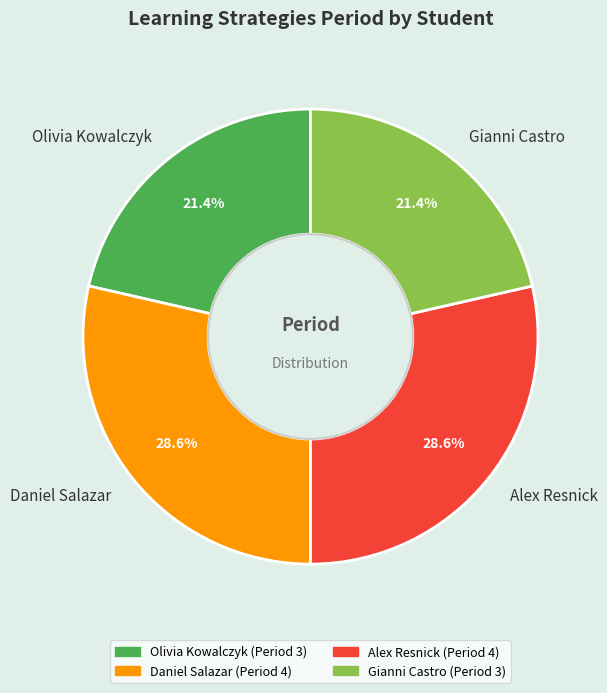

What portion of the pie excludes Gianni Castro?

78.6%